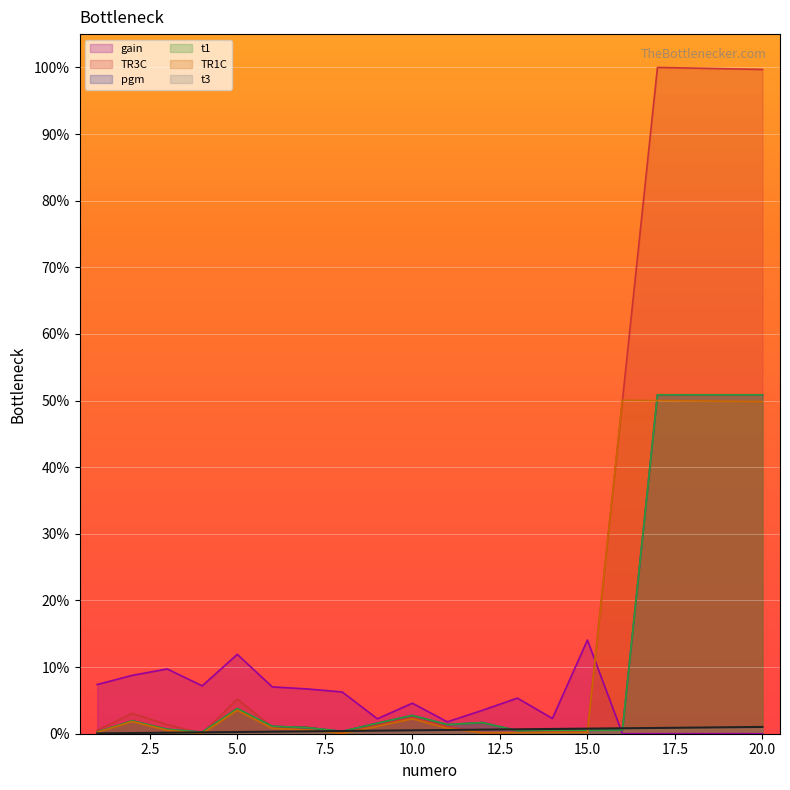

Rank the categories by TR1C value from highest to lowest.

16, 17, 18, 19, 20, 5, 10, 2, 9, 6, 11, 7, 3, 1, 14, 15, 12, 13, 8, 4